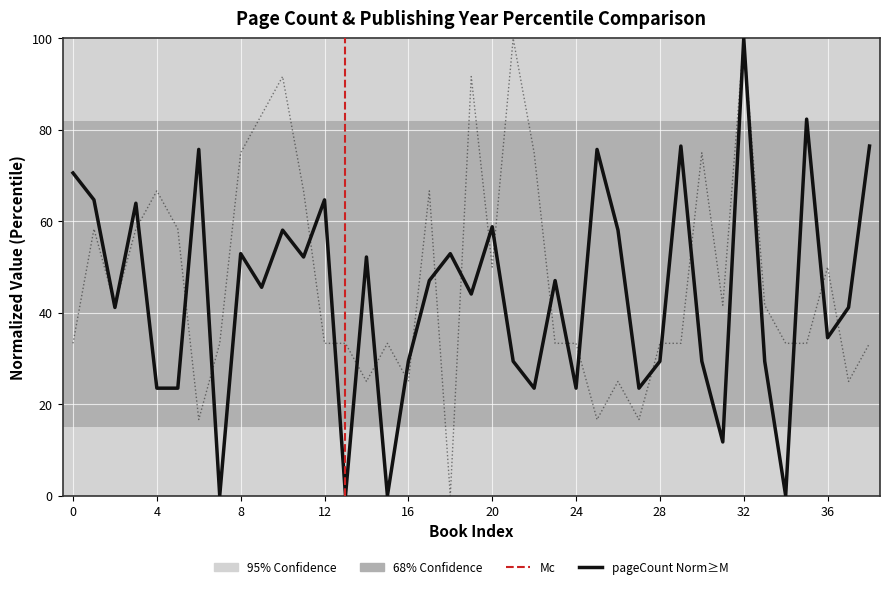

How many interior local valleys does the publishingYear series have?

10